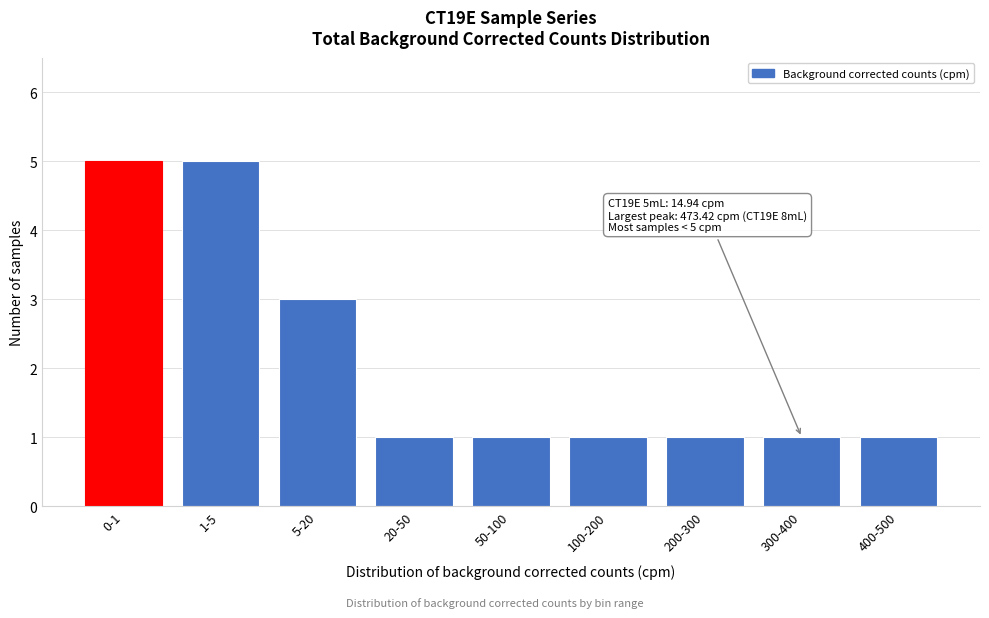

Reading left to right, transcribe all the data shown in this chart.

0-1=5	1-5=5	5-20=3	20-50=1	50-100=1	100-200=1	200-300=1	300-400=1	400-500=1